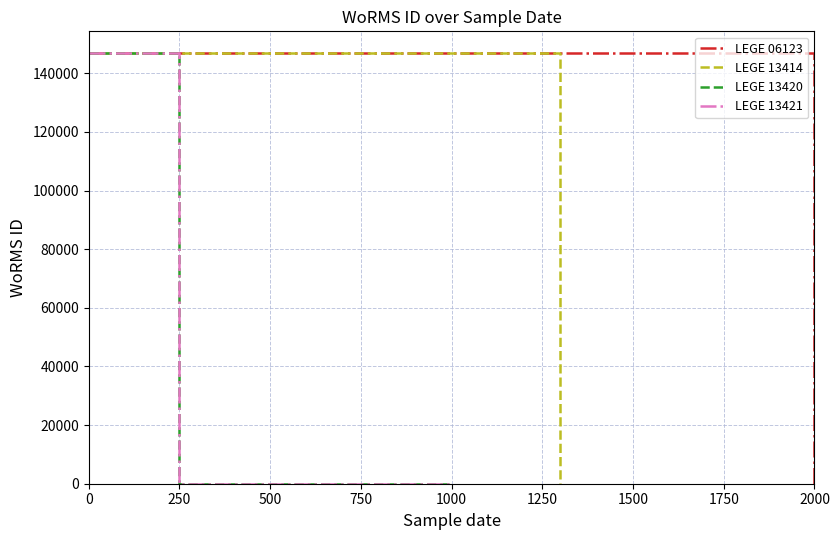

Which series has the largest total across all categories?

LEGE 06123